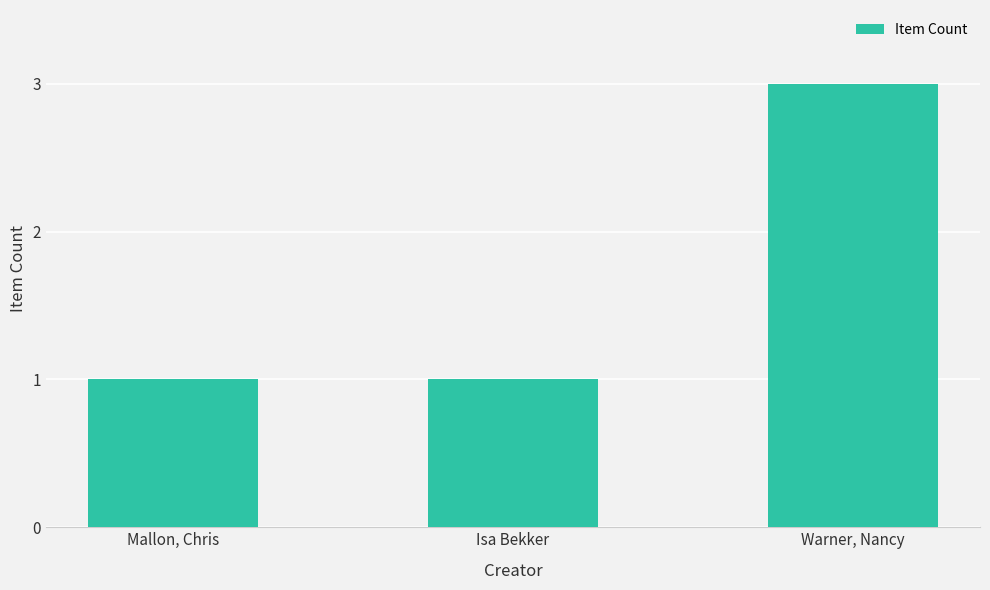

What is the difference between the maximum and second lowest values?

2